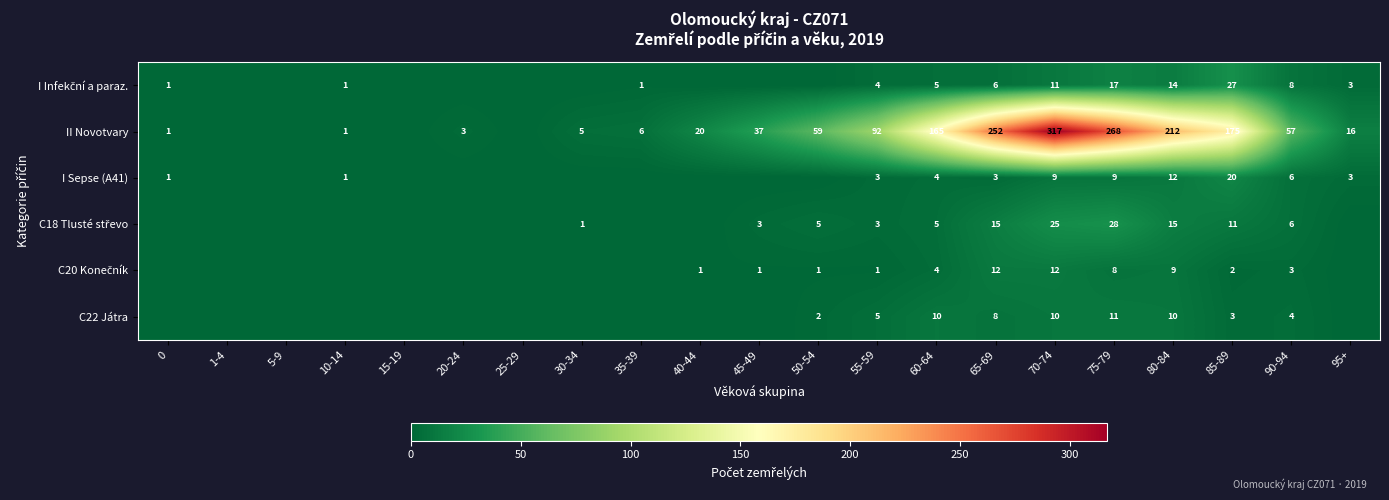

What is the difference between the II Novotvary values at 60-64 and 65-69?

87